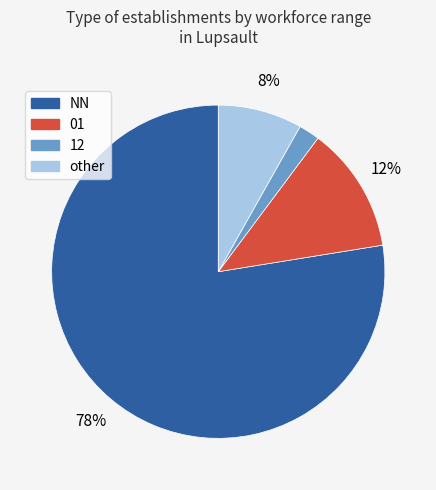

Rank the categories by value from highest to lowest.

NN, 01, other, 12